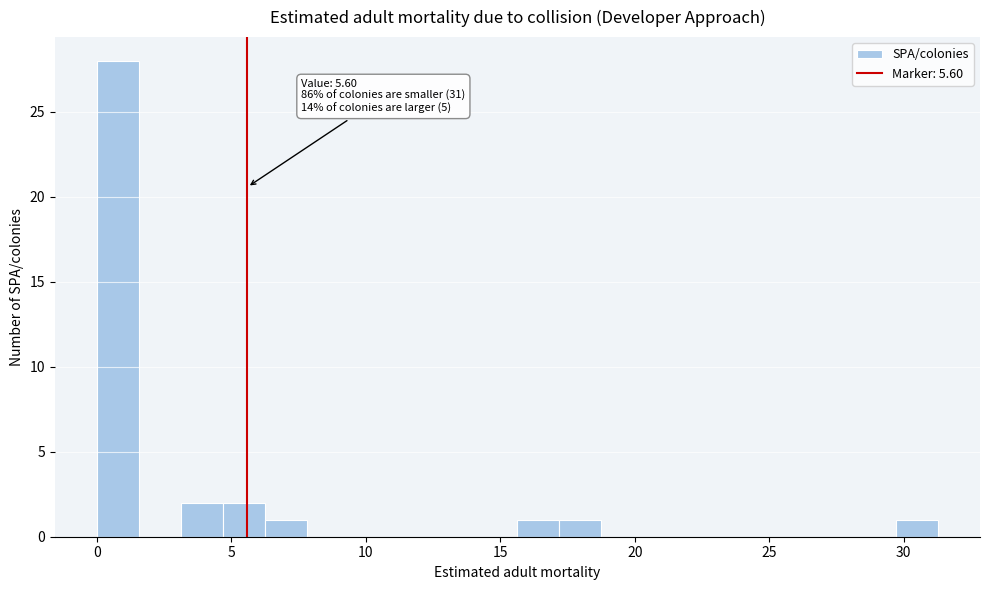

Read against the x-axis, roughly where is the centre of the tallest bar?

1.0